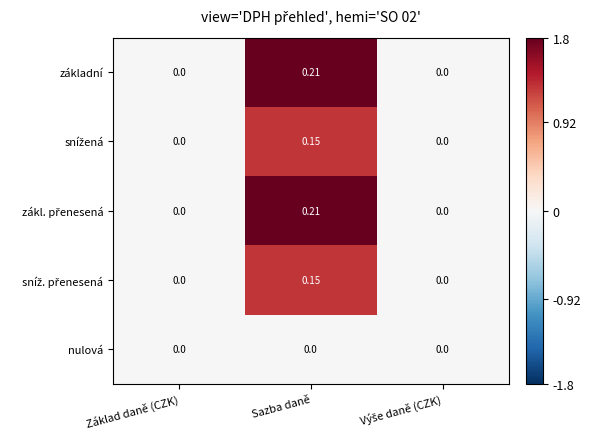

Which category has the highest value across all series?

Sazba daně